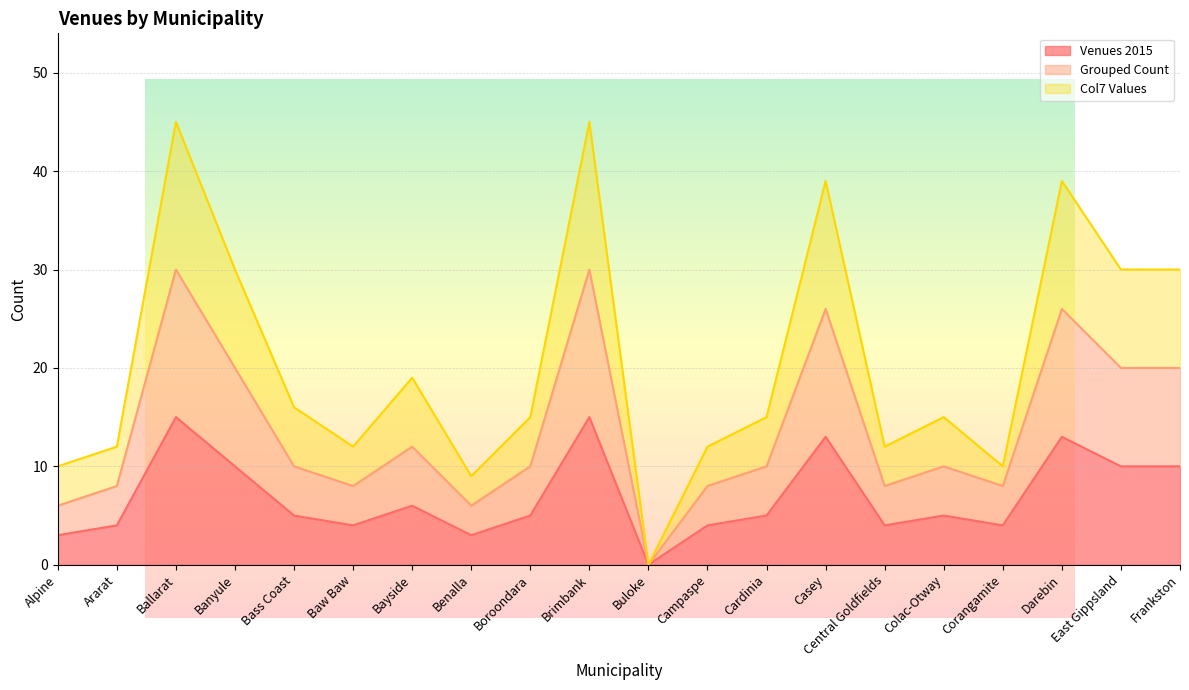

List the series in order of their overall mean, highest first.

Col7 Values, Grouped Count, Venues 2015